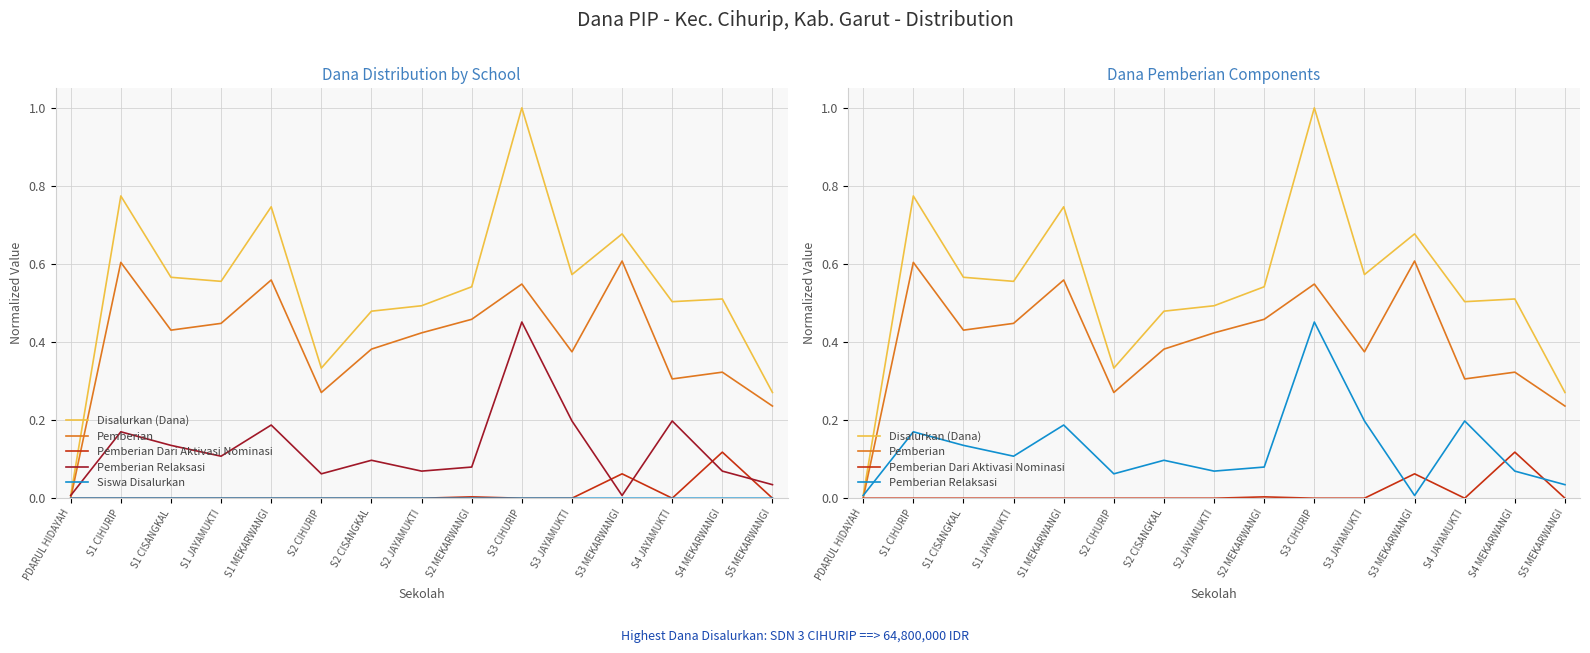

Is it true that Disalurkan (Dana) equals 0.3 at S4 JAYAMUKTI?

False